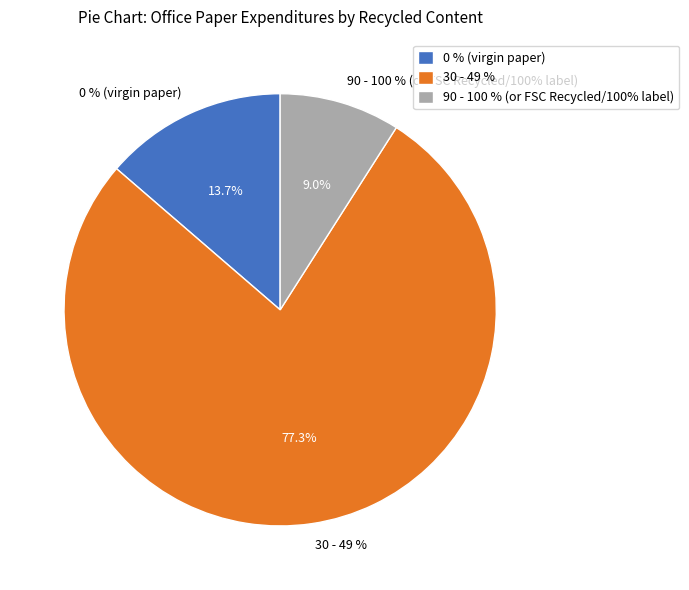

Is there a majority slice in this chart?

Yes